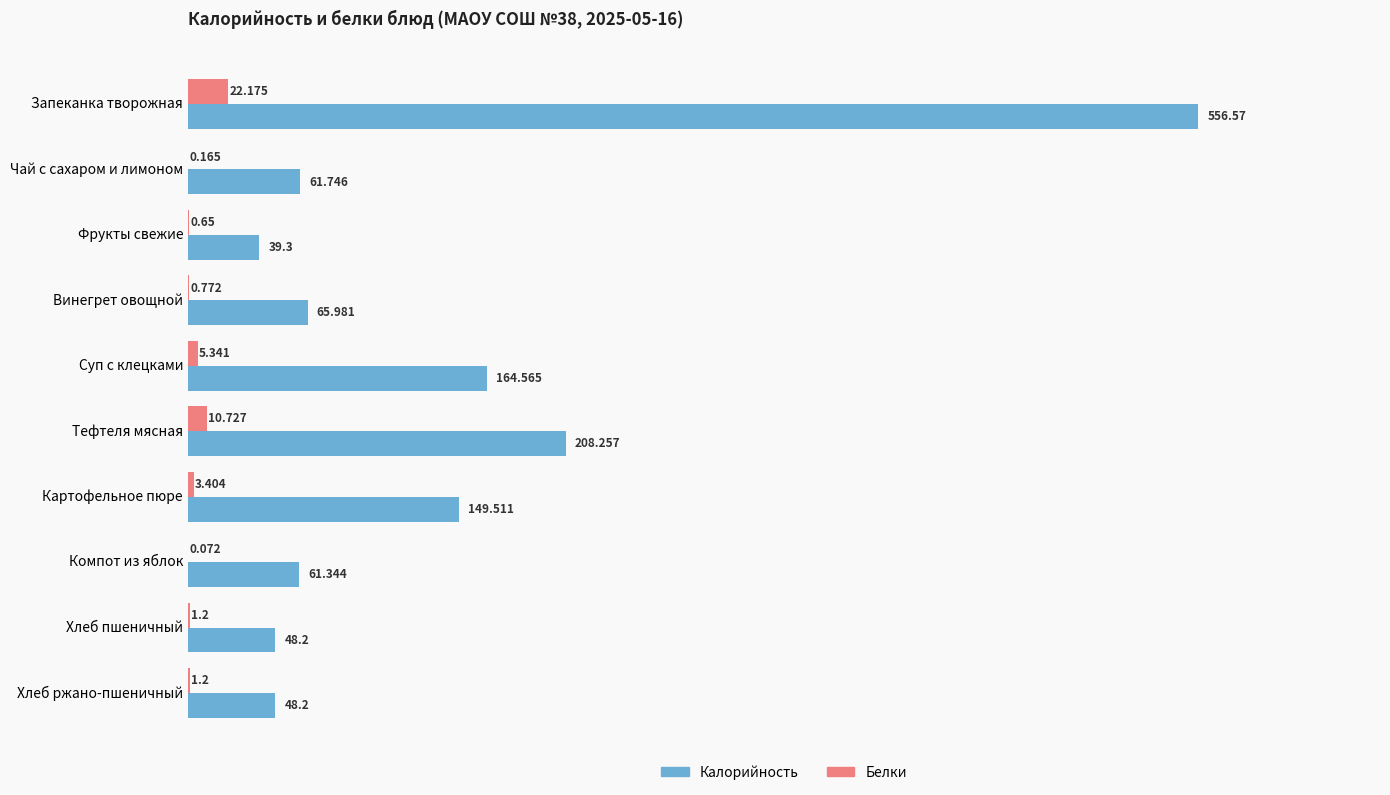

At which label is Белки closest to 11?

Тефтеля мясная